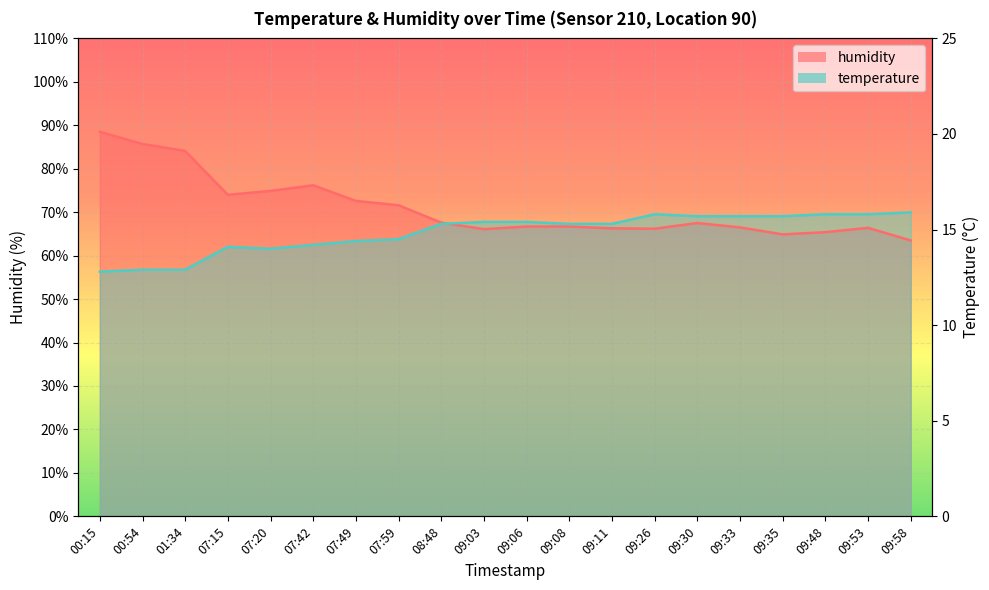

Is the value of temperature at 07:59 greater than the value of humidity at 09:11?

No